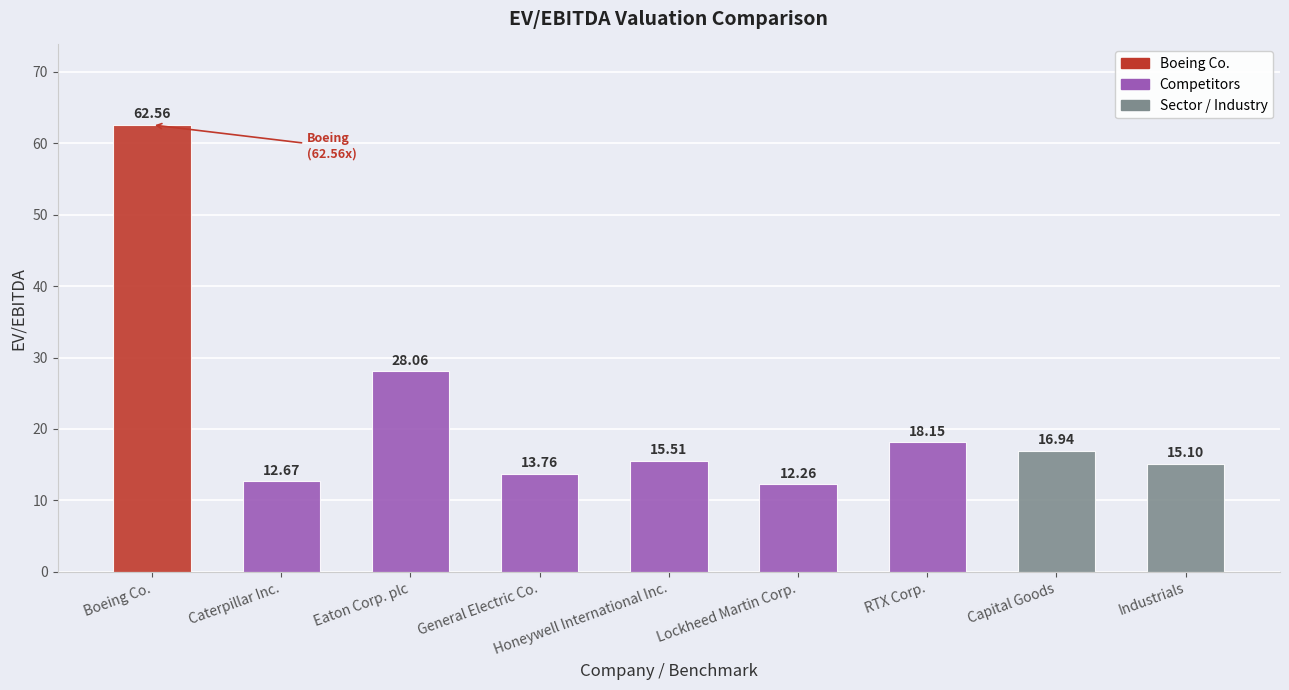

Where is the data nearest to the value 37?

Eaton Corp. plc